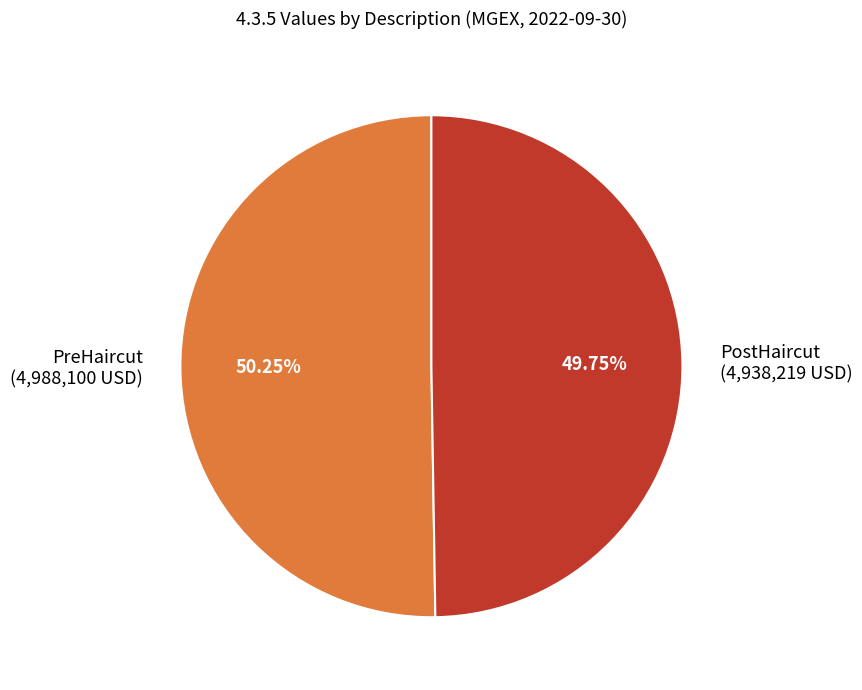

What is the total percentage of PreHaircut and PostHaircut?

100.0%